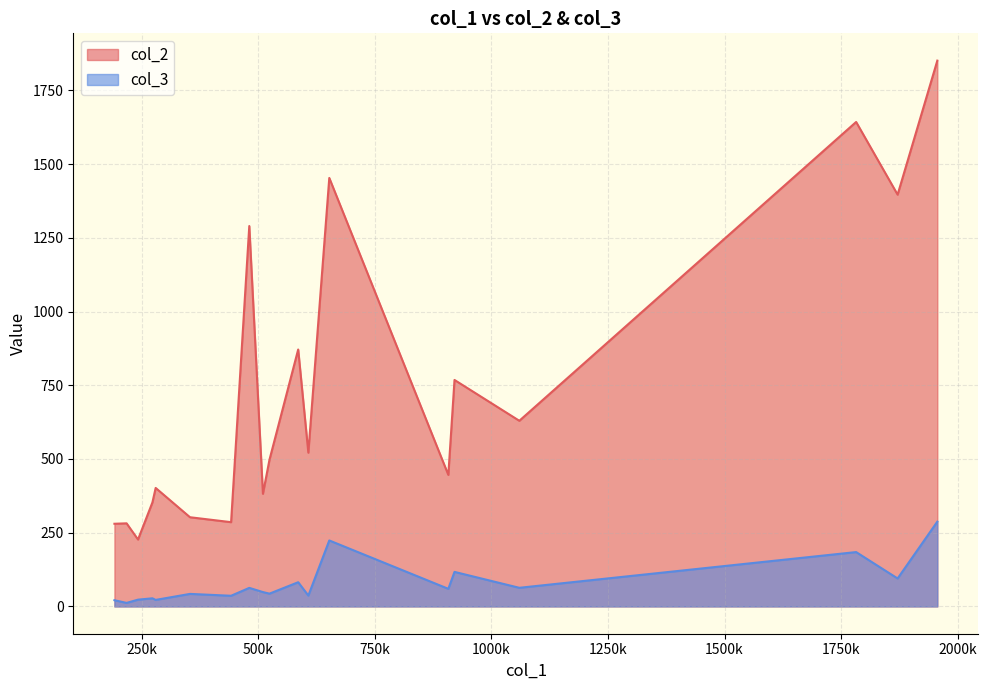

What is the difference between the maximum and minimum values in the col_2 series?

1624.0